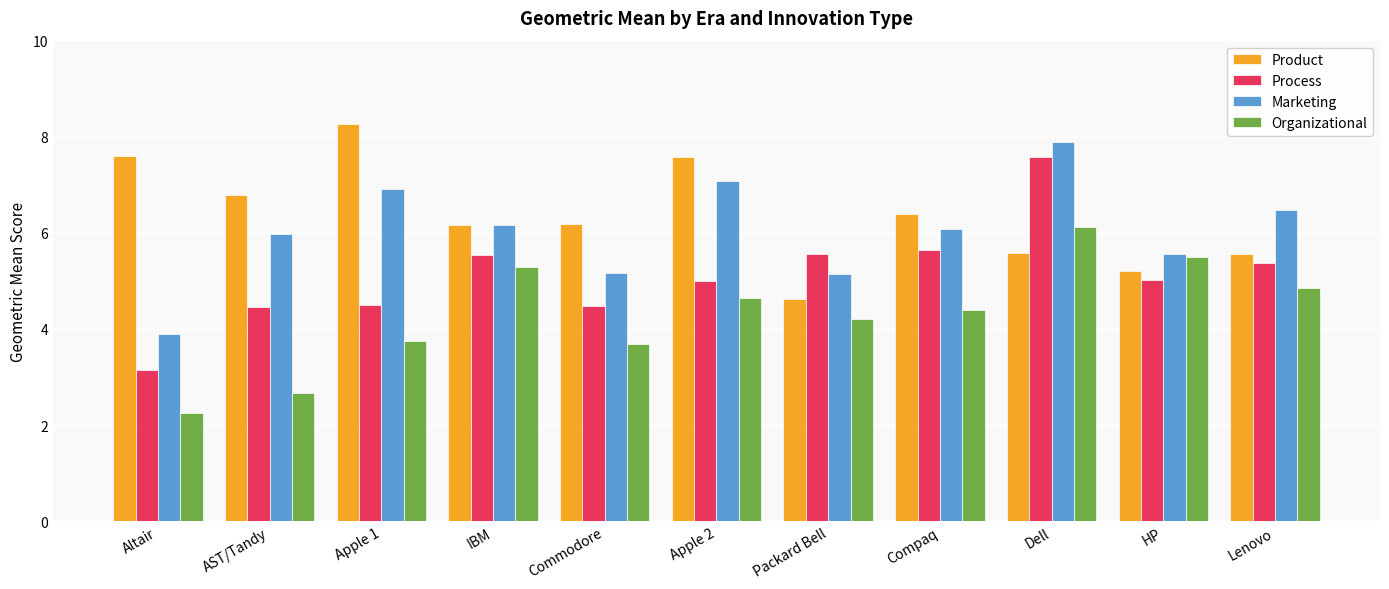

The Organizational series shows 9.0 at Dell. True or false?

False